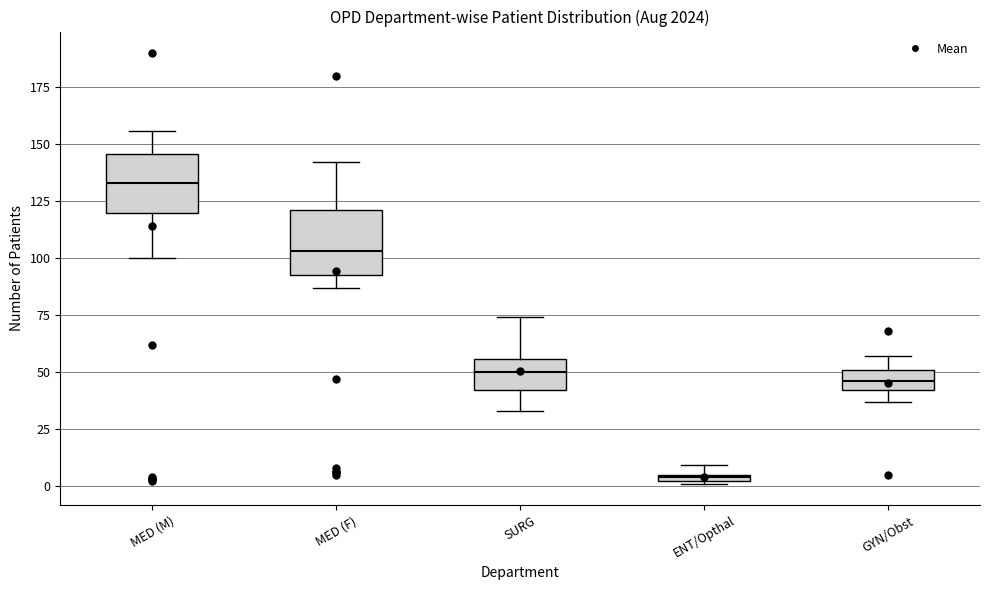

Where does the upper whisker of the box for SURG end on the y-axis? The values are not printed on the chart, so give them approximately, as read against the axis.

75